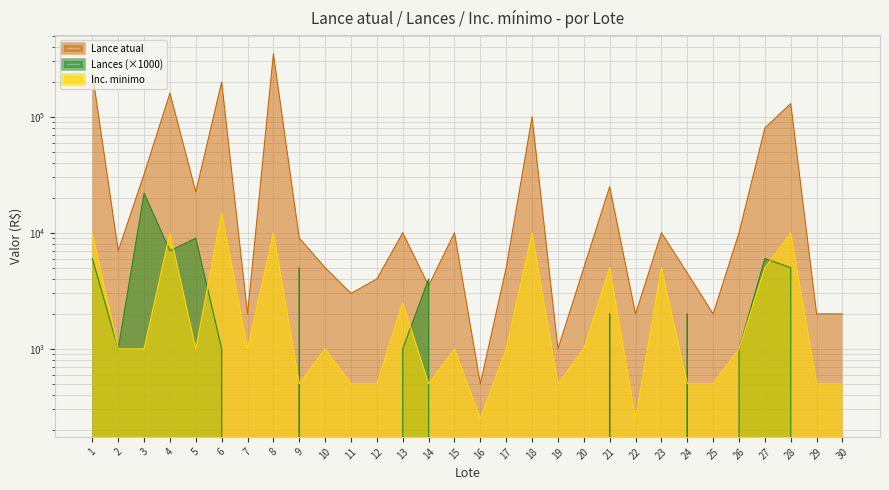

What are all the series names shown in the legend?

Lance atual, Lances, Inc. minimo